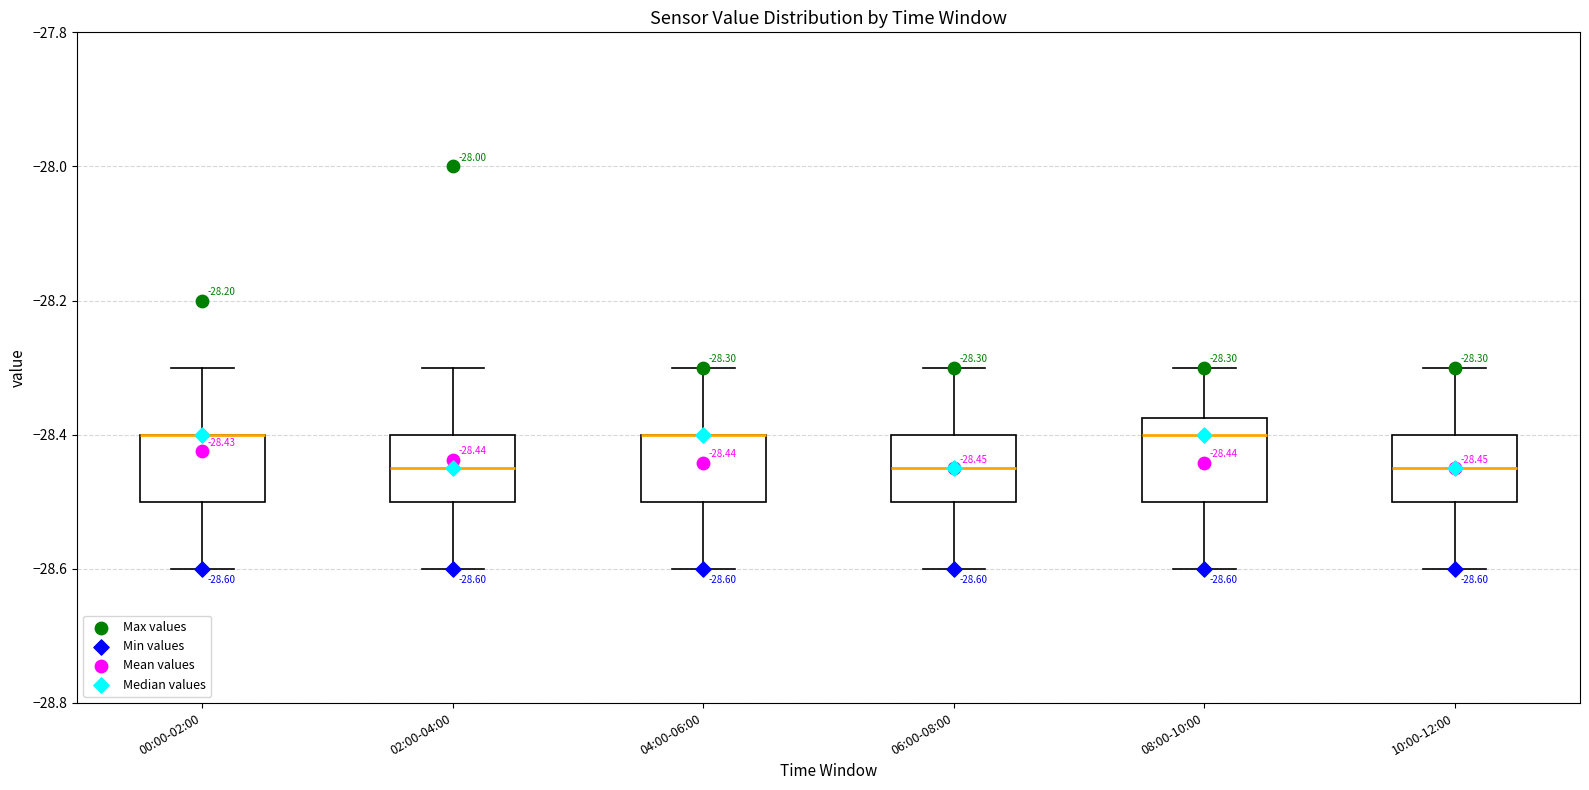

Which box is the tallest, from its lower edge to its upper edge?

08:00-10:00